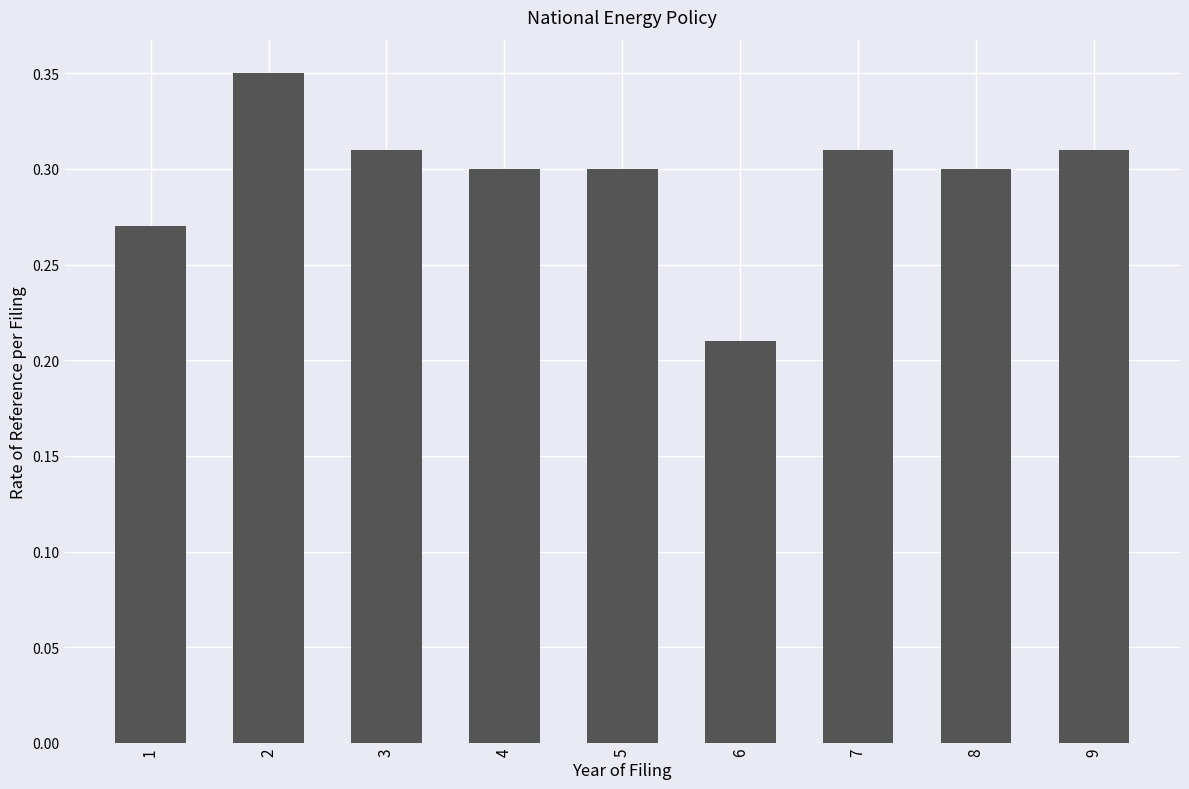

What is the sum of all values?

2.7